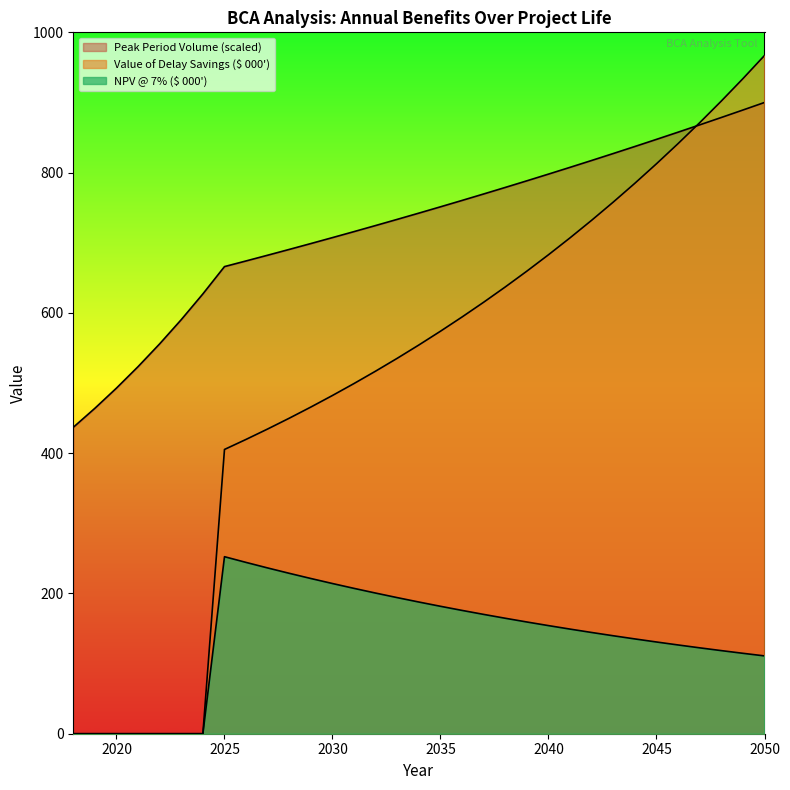

How many values in the NPV @ 7% ($ 000') series are below 149?

16